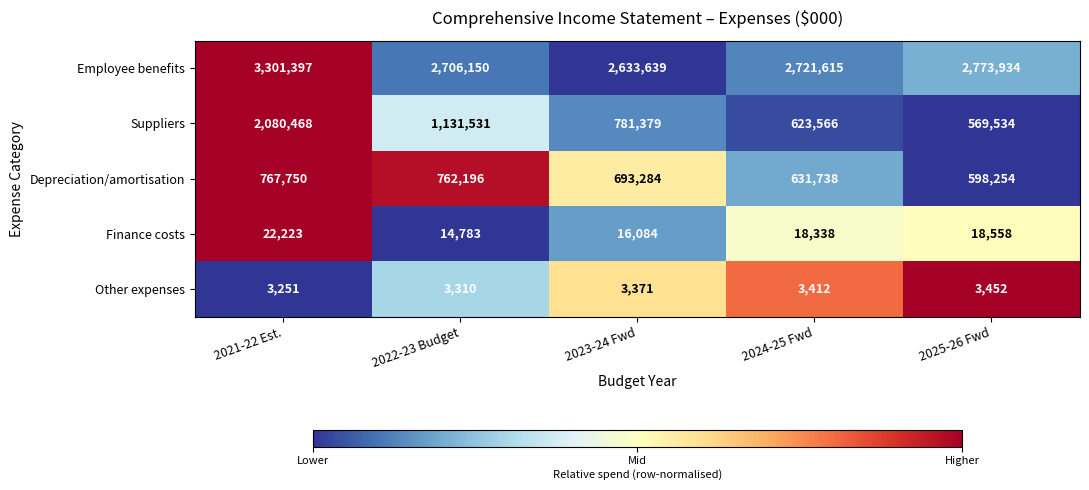

Which label corresponds to the largest value in the chart?

2021-22 Est.